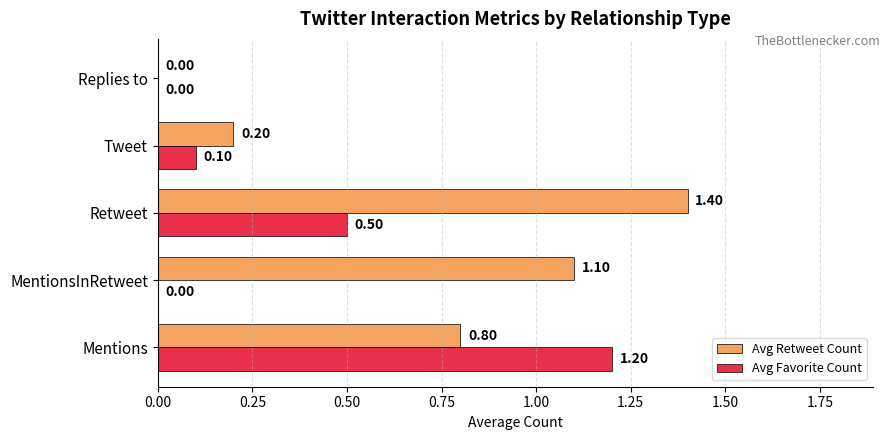

Which category has the highest value across all series?

Retweet